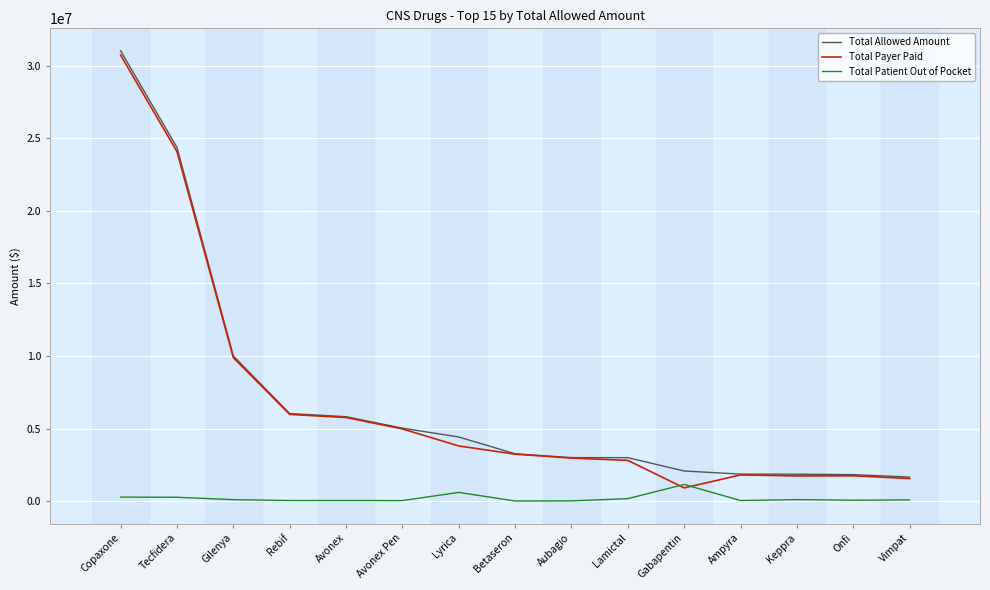

What position from the right is Keppra?

3